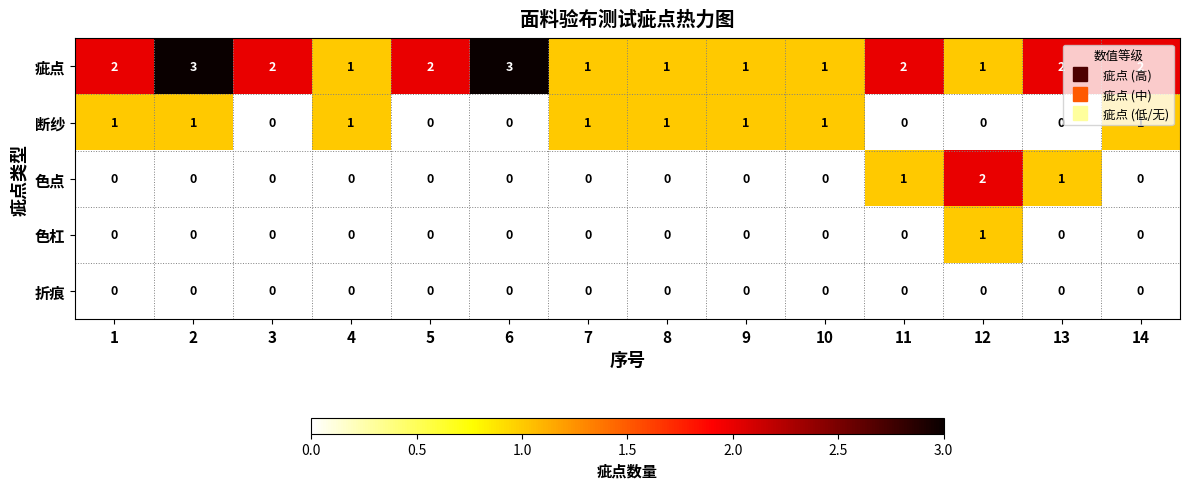

What is the greatest value displayed?

3